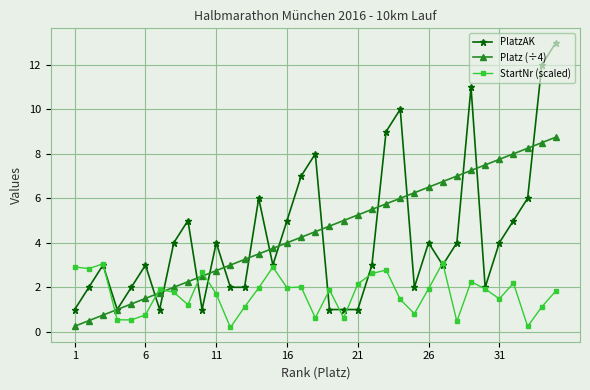

True or false: StartNr (scaled) and Platz (÷4) cross at least once.

True